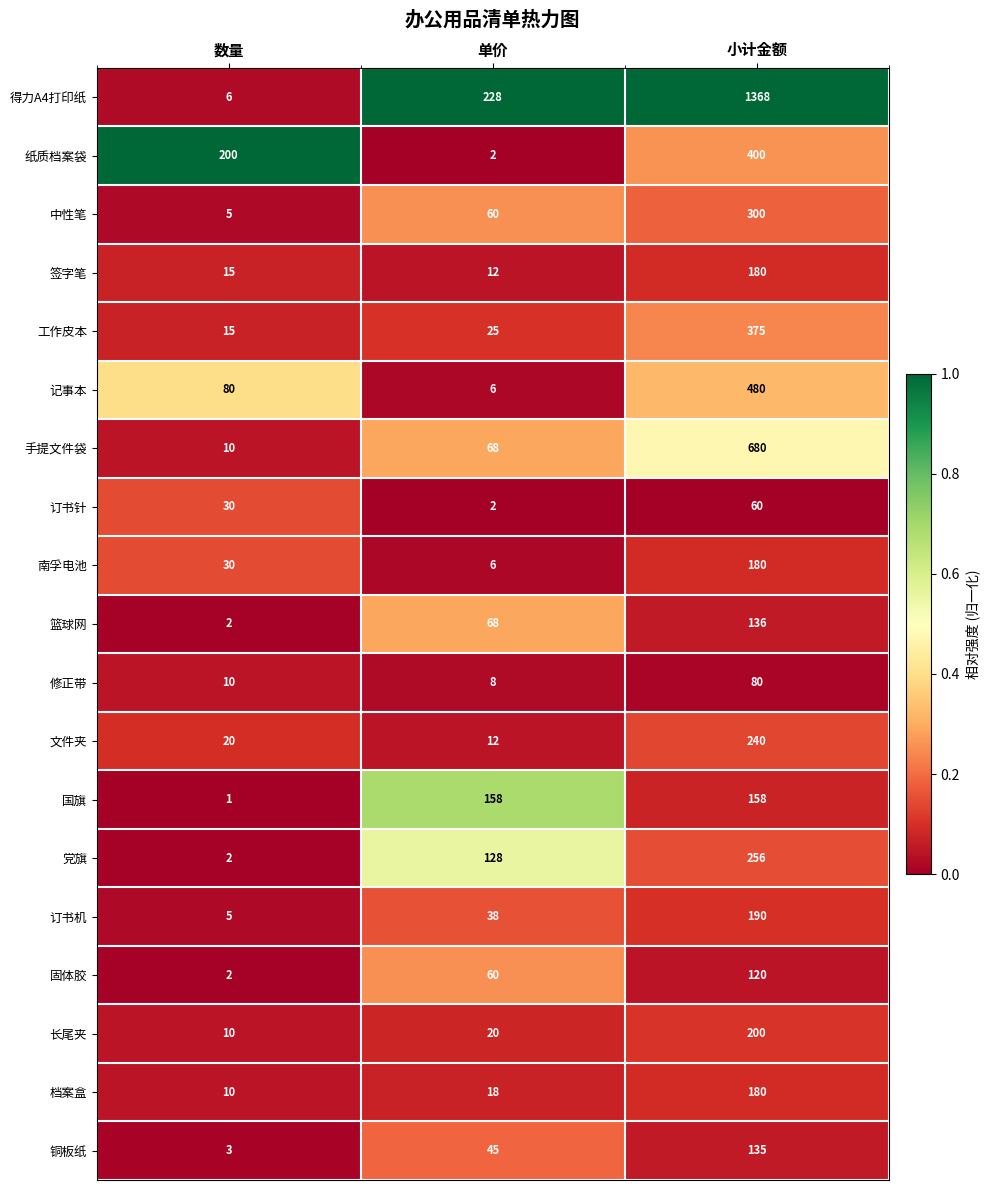

Between 数量 and 单价, which series saw the biggest shift?

得力A4打印纸